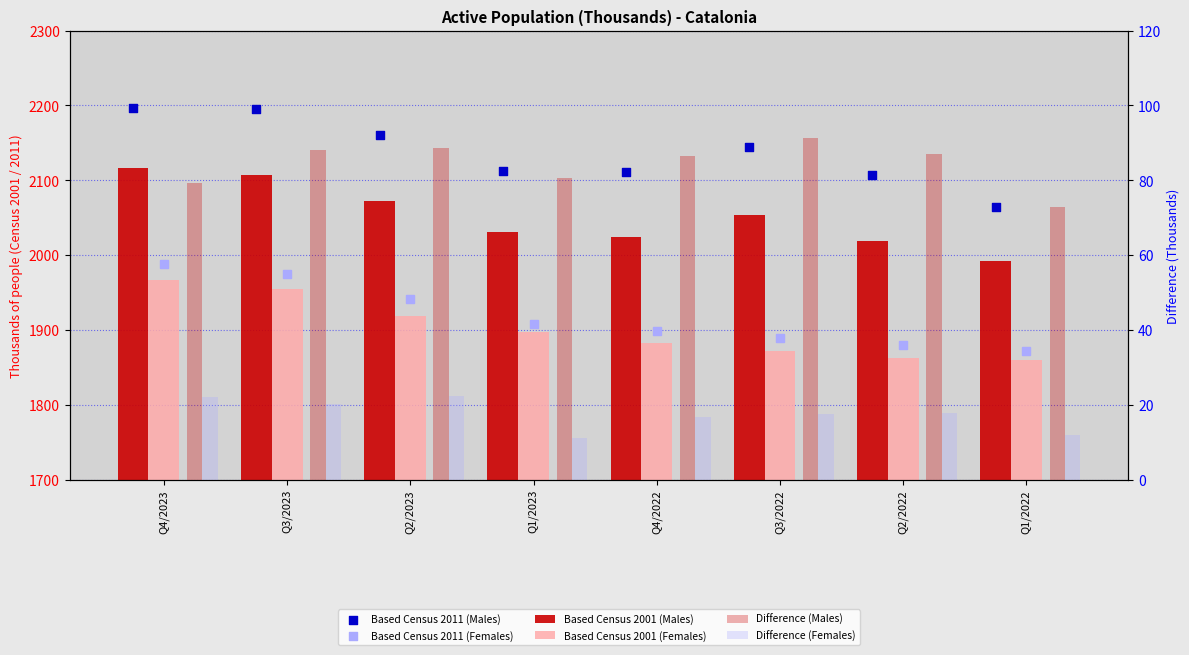

At which category is the sum across all series the highest?

Q4/2023